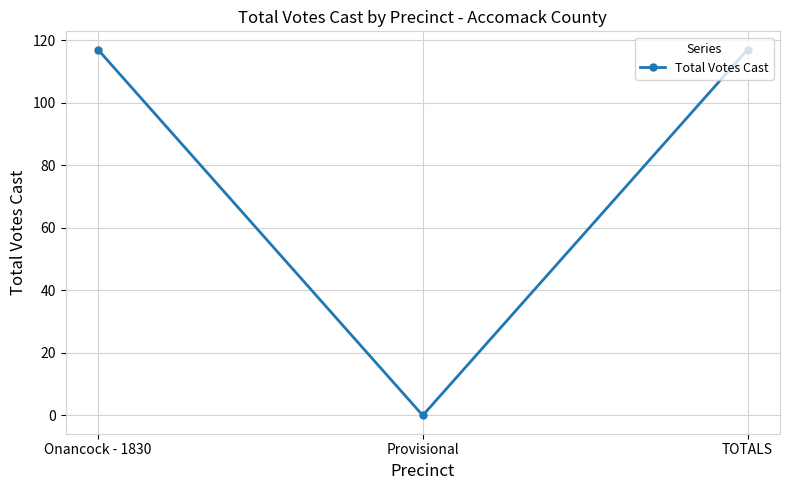

Reading left to right, transcribe all the data shown in this chart.

Onancock - 1830=117	Provisional=0	TOTALS=117